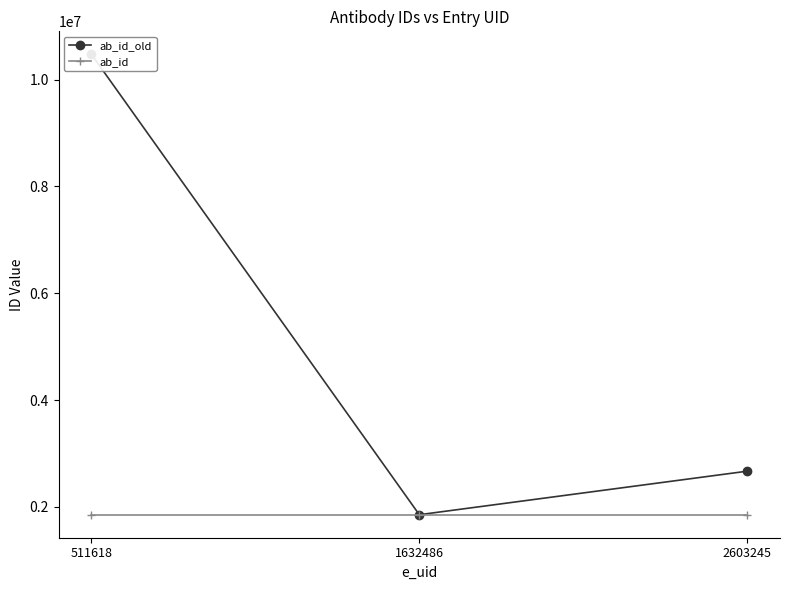

What value does the ab_id_old series have at 511618, to the nearest 50?

10475100